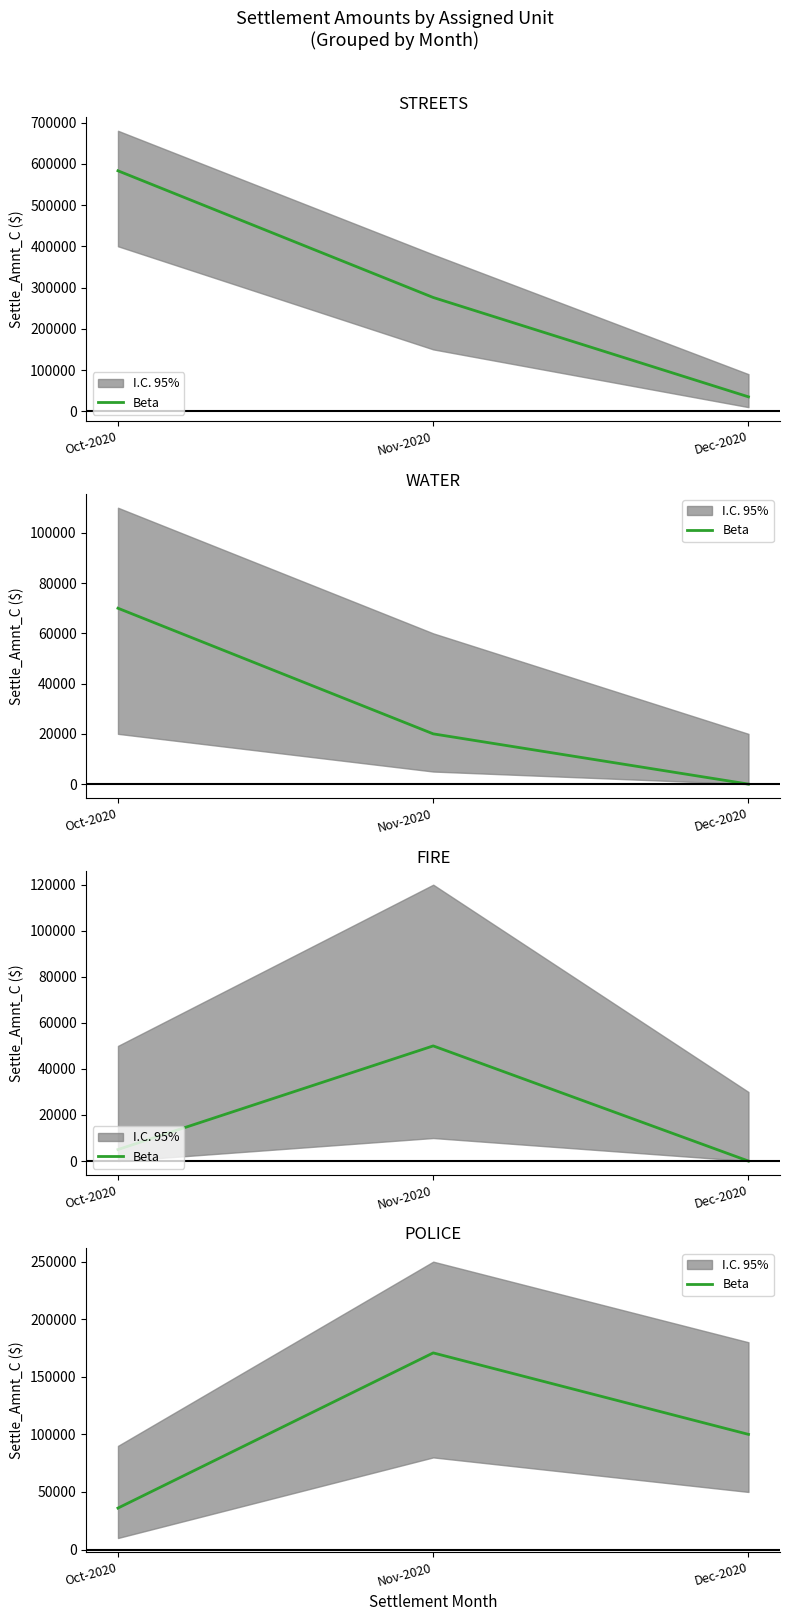

Count the values in the range 36000 to 170750.

3